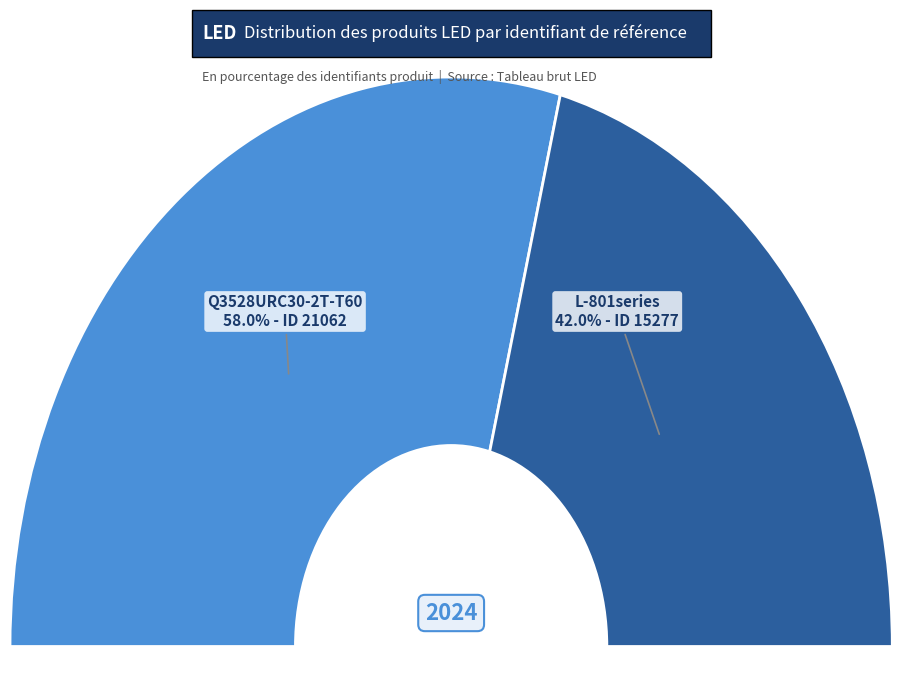

Rank the categories by value from highest to lowest.

Q3528URC30-2T-T60, L-801series